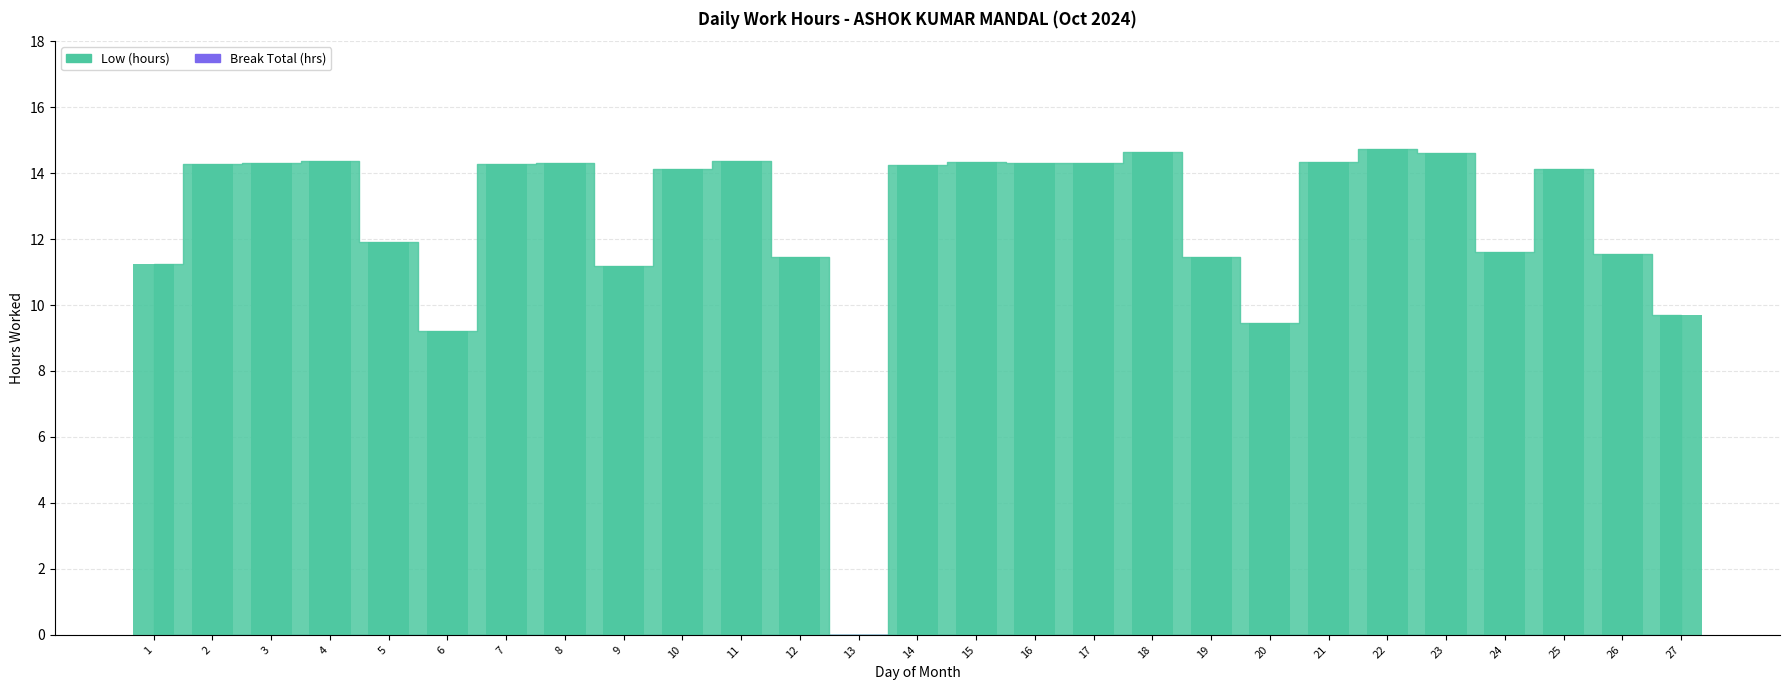

Count the number of values greater than 14.

16